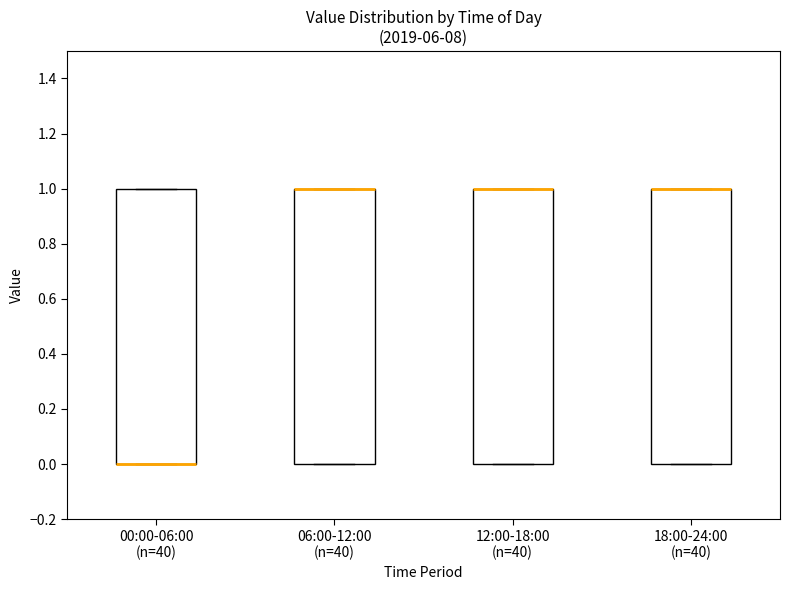

Reading left to right, read every box against the y-axis: the position of its median line, the range the box covers, and the ends of its whiskers. The values are not printed on the chart, so give them approximately, as read against the axis.

00:00-06:00 (n=40): median 0 (drawn on the box's lower edge), box 0 to 1, whiskers 0 to 1
06:00-12:00 (n=40): median 1 (drawn on the box's upper edge), box 0 to 1, whiskers 0 to 1
12:00-18:00 (n=40): median 1 (drawn on the box's upper edge), box 0 to 1, whiskers 0 to 1
18:00-24:00 (n=40): median 1 (drawn on the box's upper edge), box 0 to 1, whiskers 0 to 1